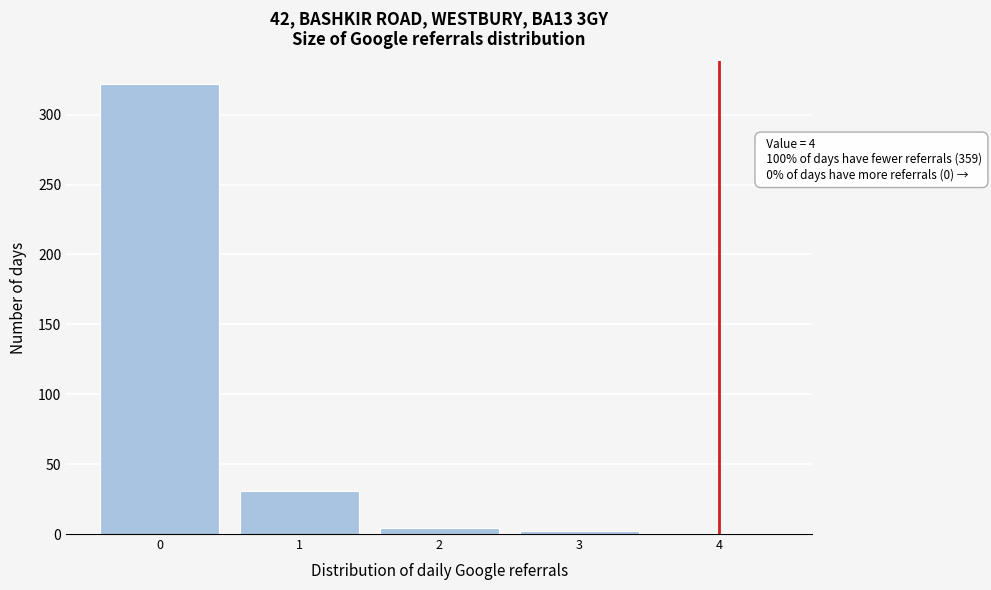

What is the sum of all values?

360